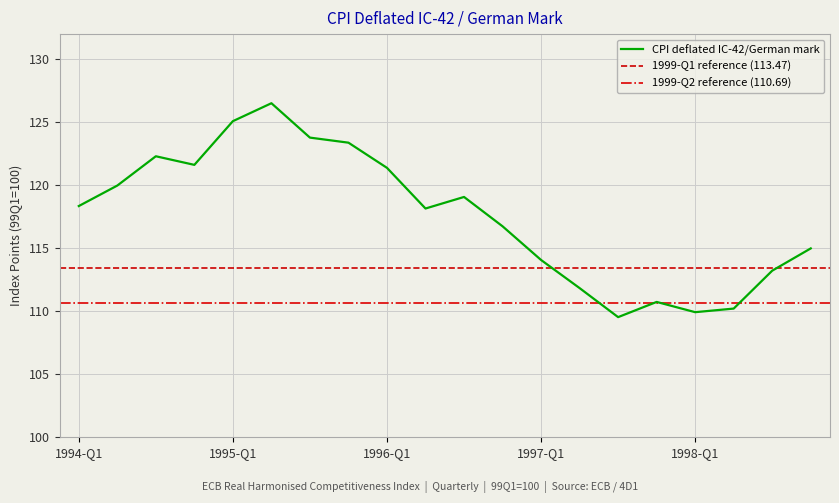

What is the change in value from 1995-Q3 to 1998-Q2?

-13.6